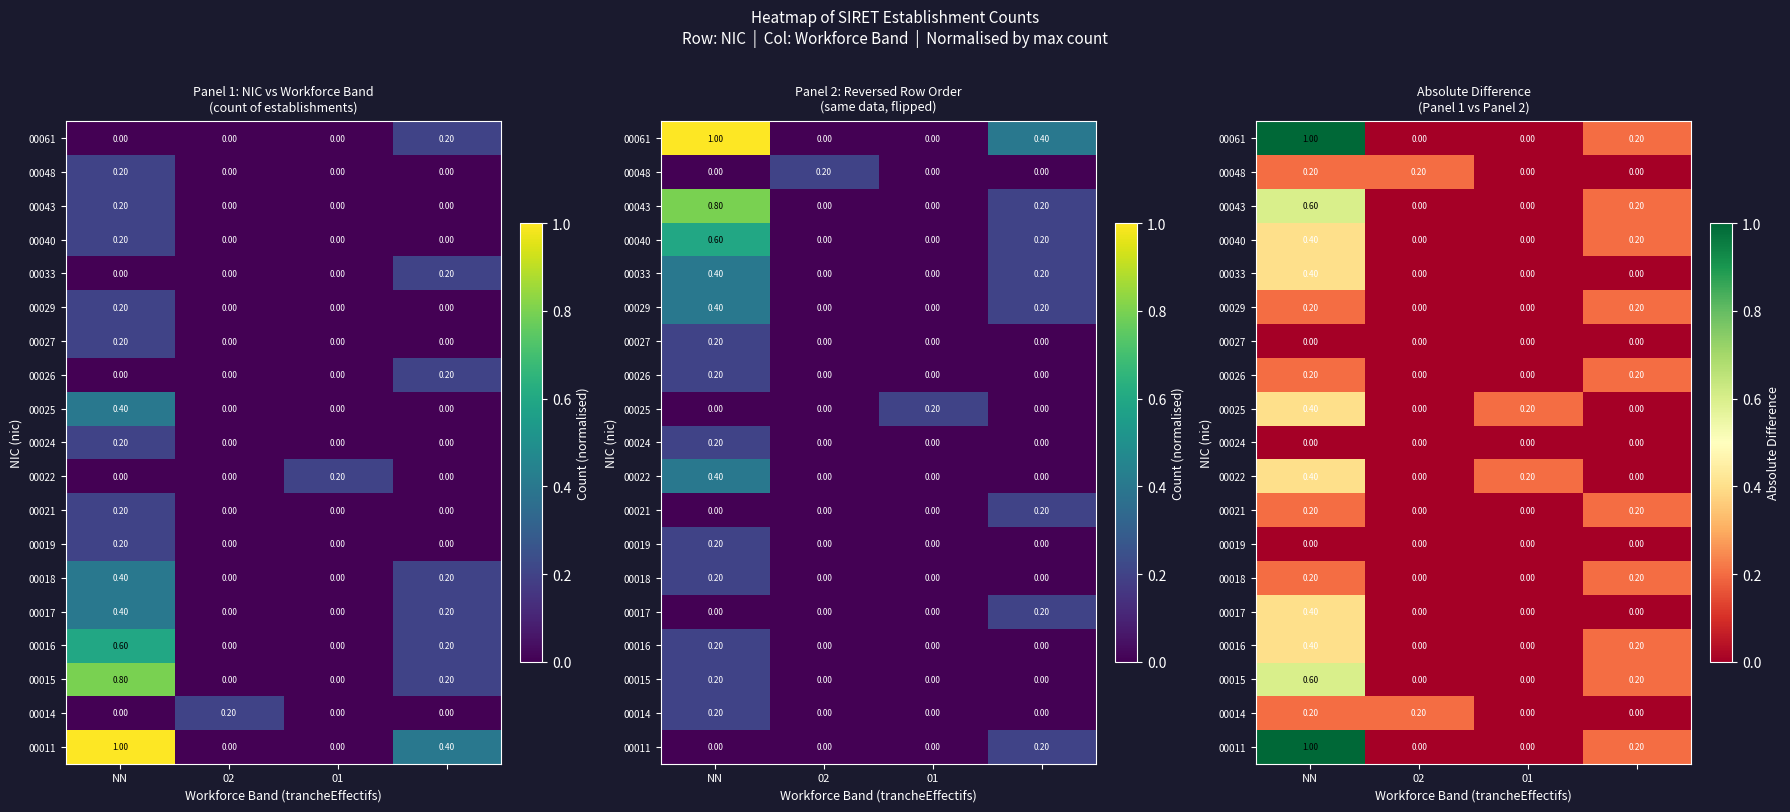

Which label corresponds to the smallest value in the chart?

02